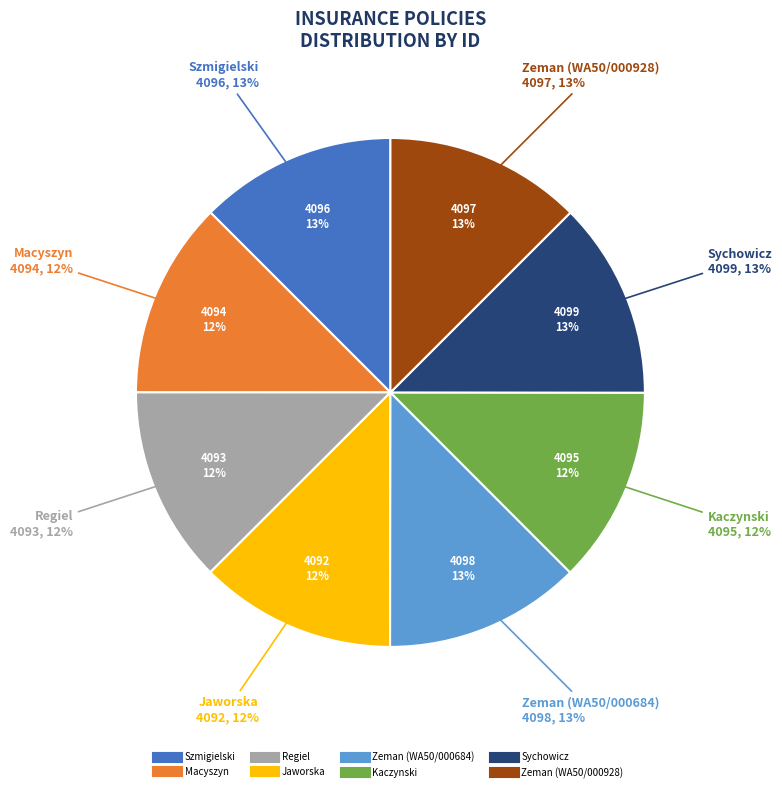

Is Sychowicz the majority of the pie?

No